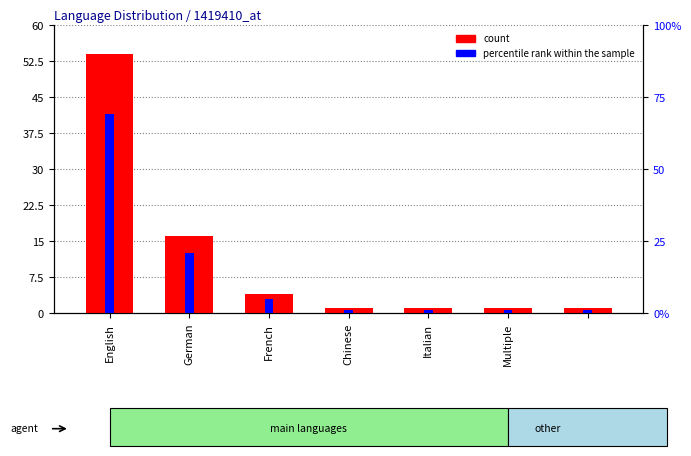

What is the sum of all count values?

78